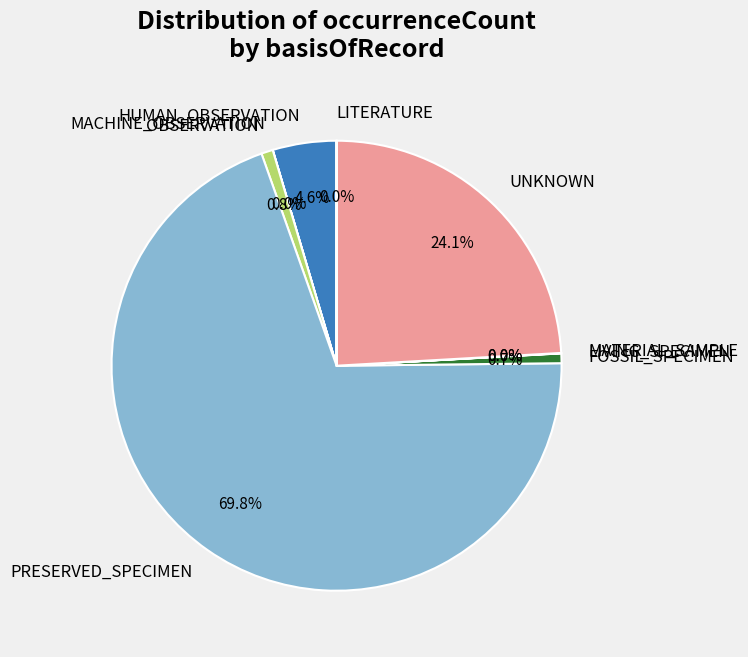

To the nearest percent, what portion does PRESERVED_SPECIMEN represent?

70%